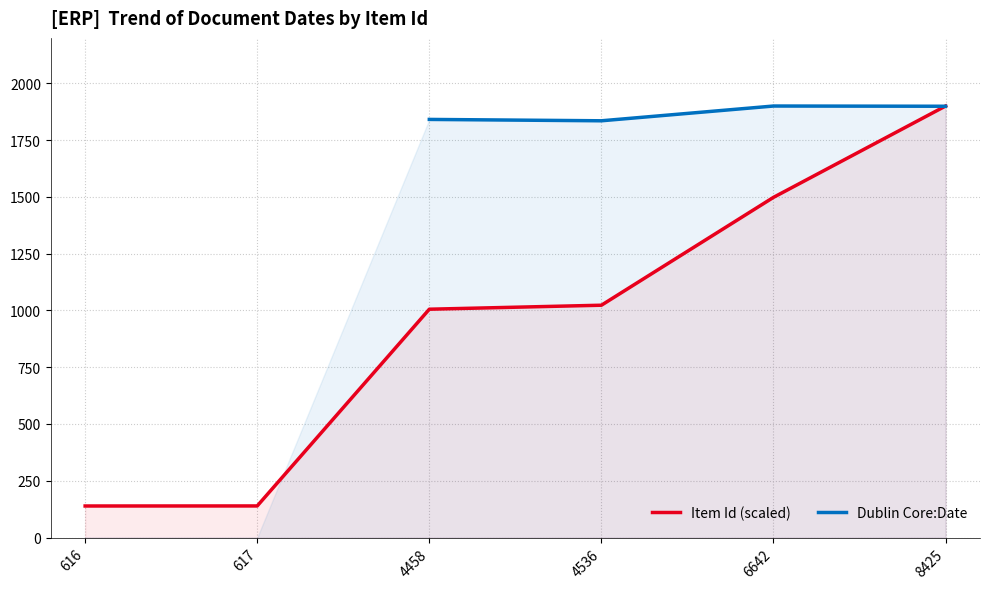

Where is the first local maximum for Dublin Core:Date?

6642